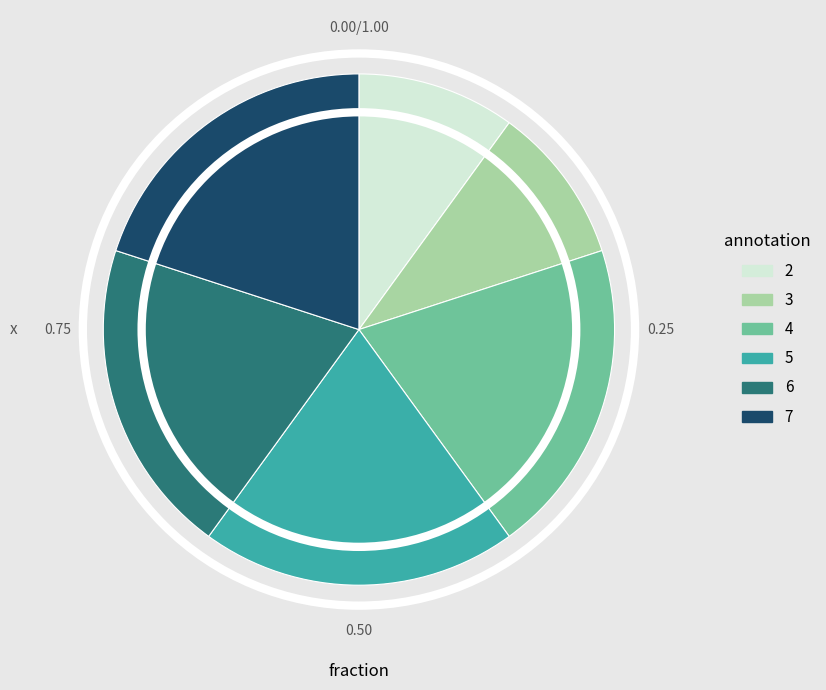

Does 2 account for over 50% of the chart?

No